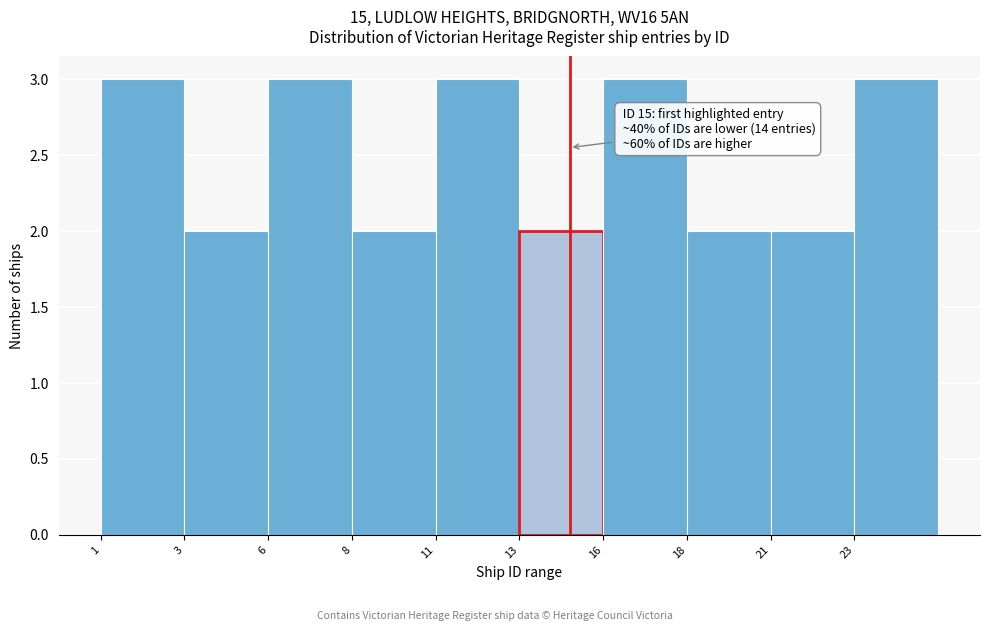

Reading left to right, what are all the values shown in this chart?

1=3	3=2	6=3	8=2	11=3	13=2	16=3	18=2	21=2	23=3